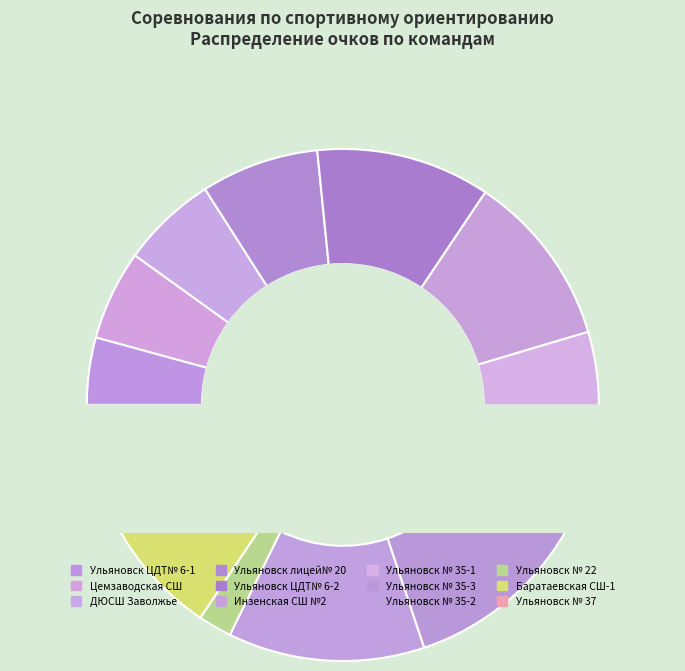

To the nearest percent, what percentage of the pie is Ульяновск ЦДТ№ 6-2?

11%